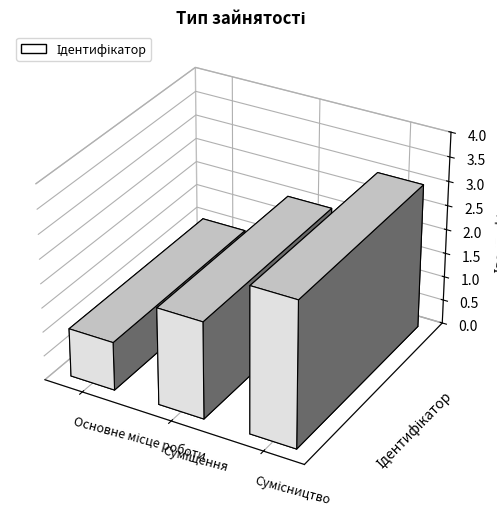

At which category does the chart reach its minimum across all series?

Основне місце роботи